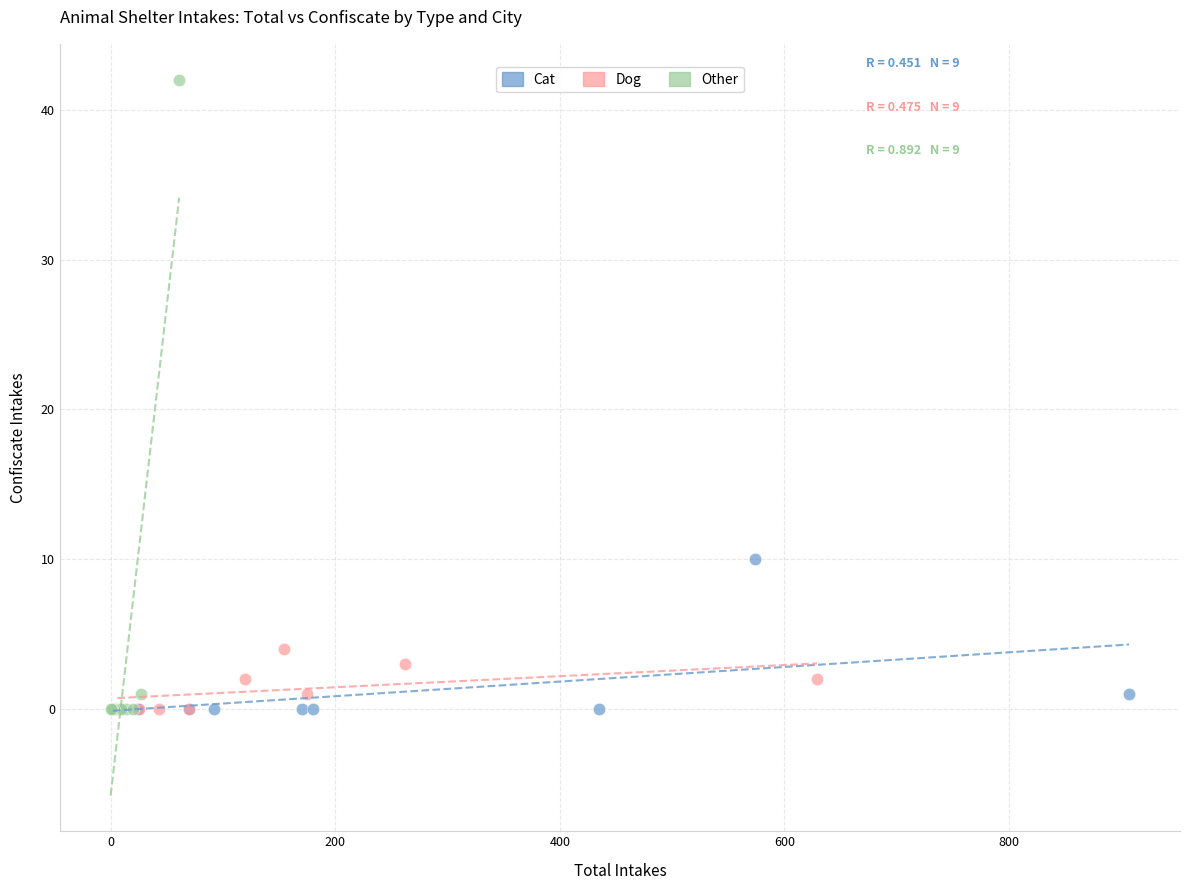

Which series has the widest spread of Y values?

Other